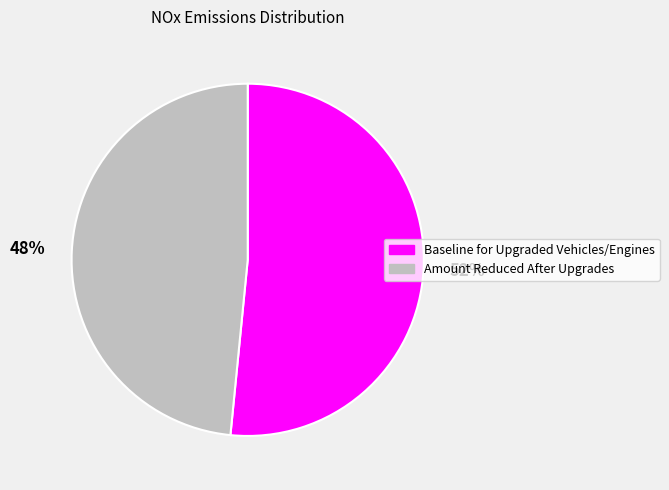

To the nearest percent, what is the combined percentage of Amount Reduced After Upgrades and Baseline for Upgraded Vehicles/Engines?

100%